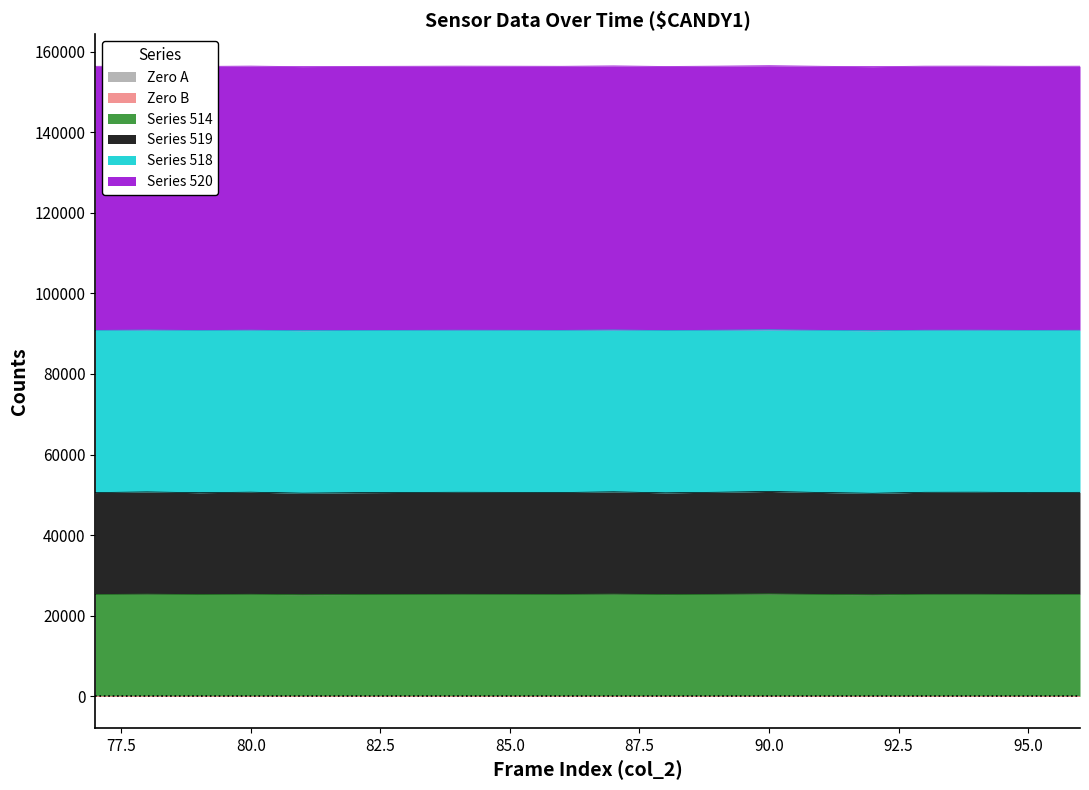

What is the smallest value displayed?

25200